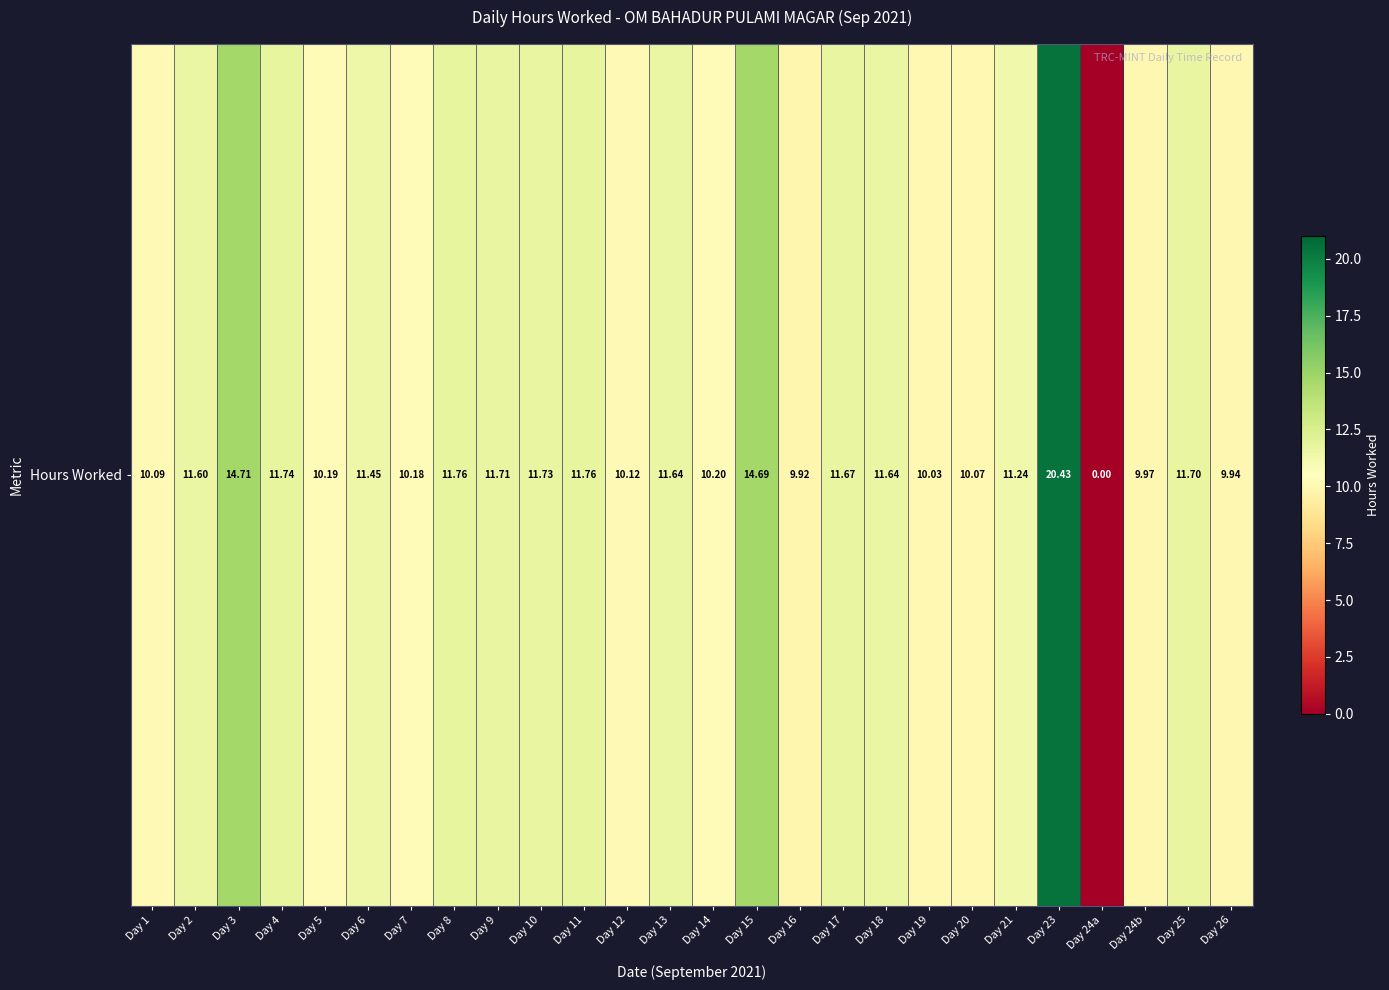

Reading left to right, extract all data points from this chart.

Day 1=10.1	Day 2=11.6	Day 3=14.7	Day 4=11.7	Day 5=10.2	Day 6=11.4	Day 7=10.2	Day 8=11.8	Day 9=11.7	Day 10=11.7	Day 11=11.8	Day 12=10.1	Day 13=11.6	Day 14=10.2	Day 15=14.7	Day 16=9.9	Day 17=11.7	Day 18=11.6	Day 19=10.0	Day 20=10.1	Day 21=11.2	Day 23=20.4	Day 24a=0.0	Day 24b=10.0	Day 25=11.7	Day 26=9.9